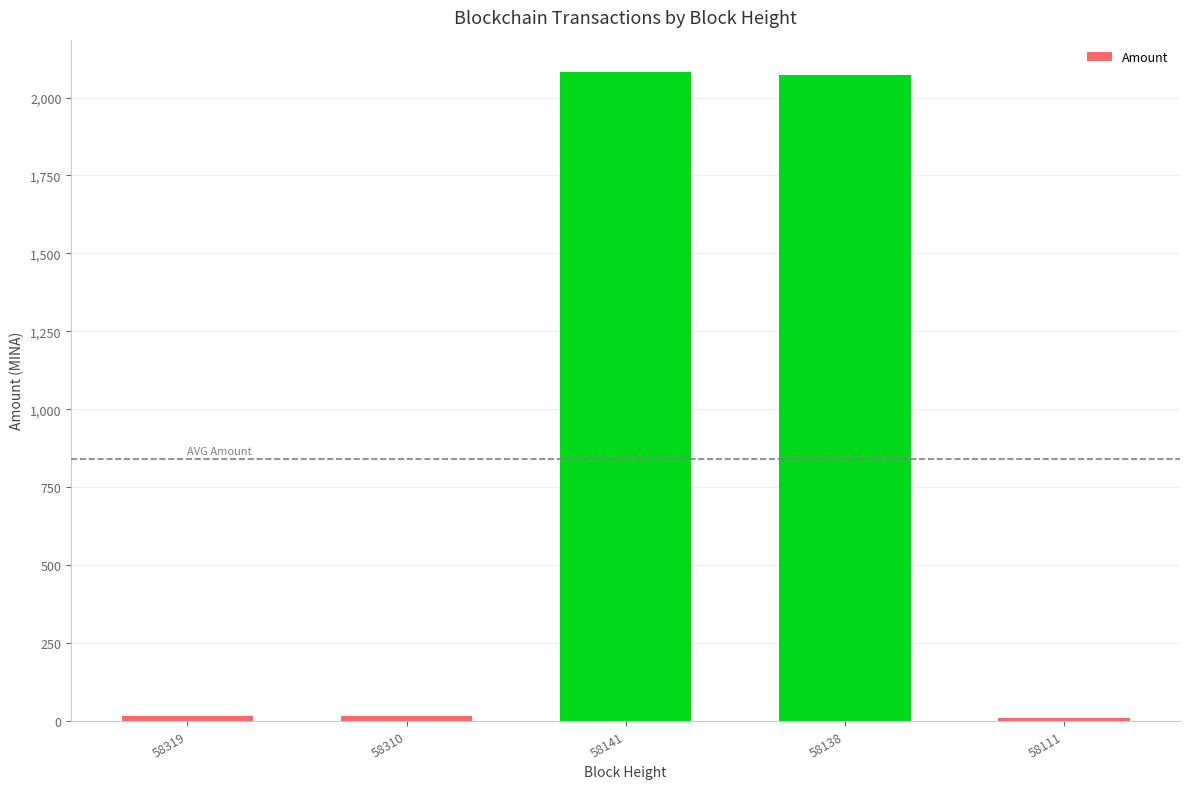

True or false: the data shows 15.4 at 58310.

True